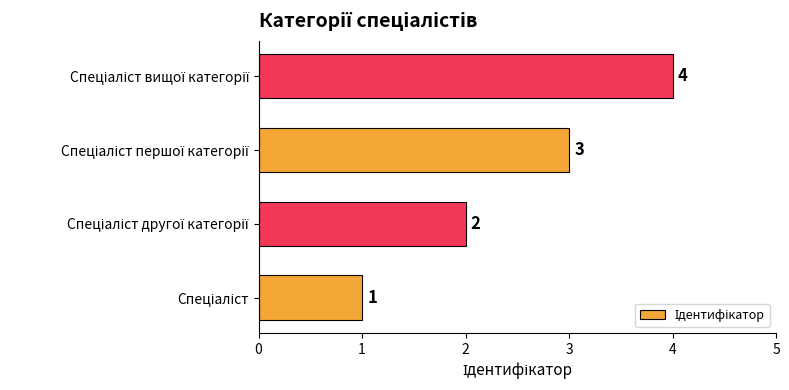

Does the chart contain any negative values?

No